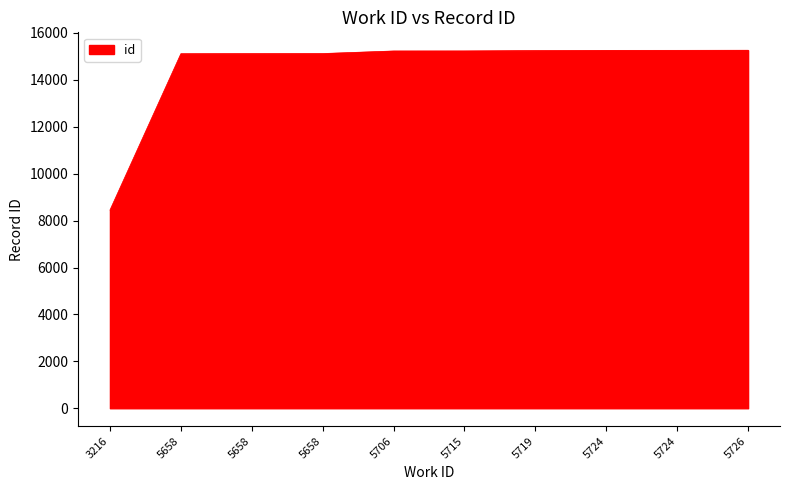

How many lines are shown in the chart?

1